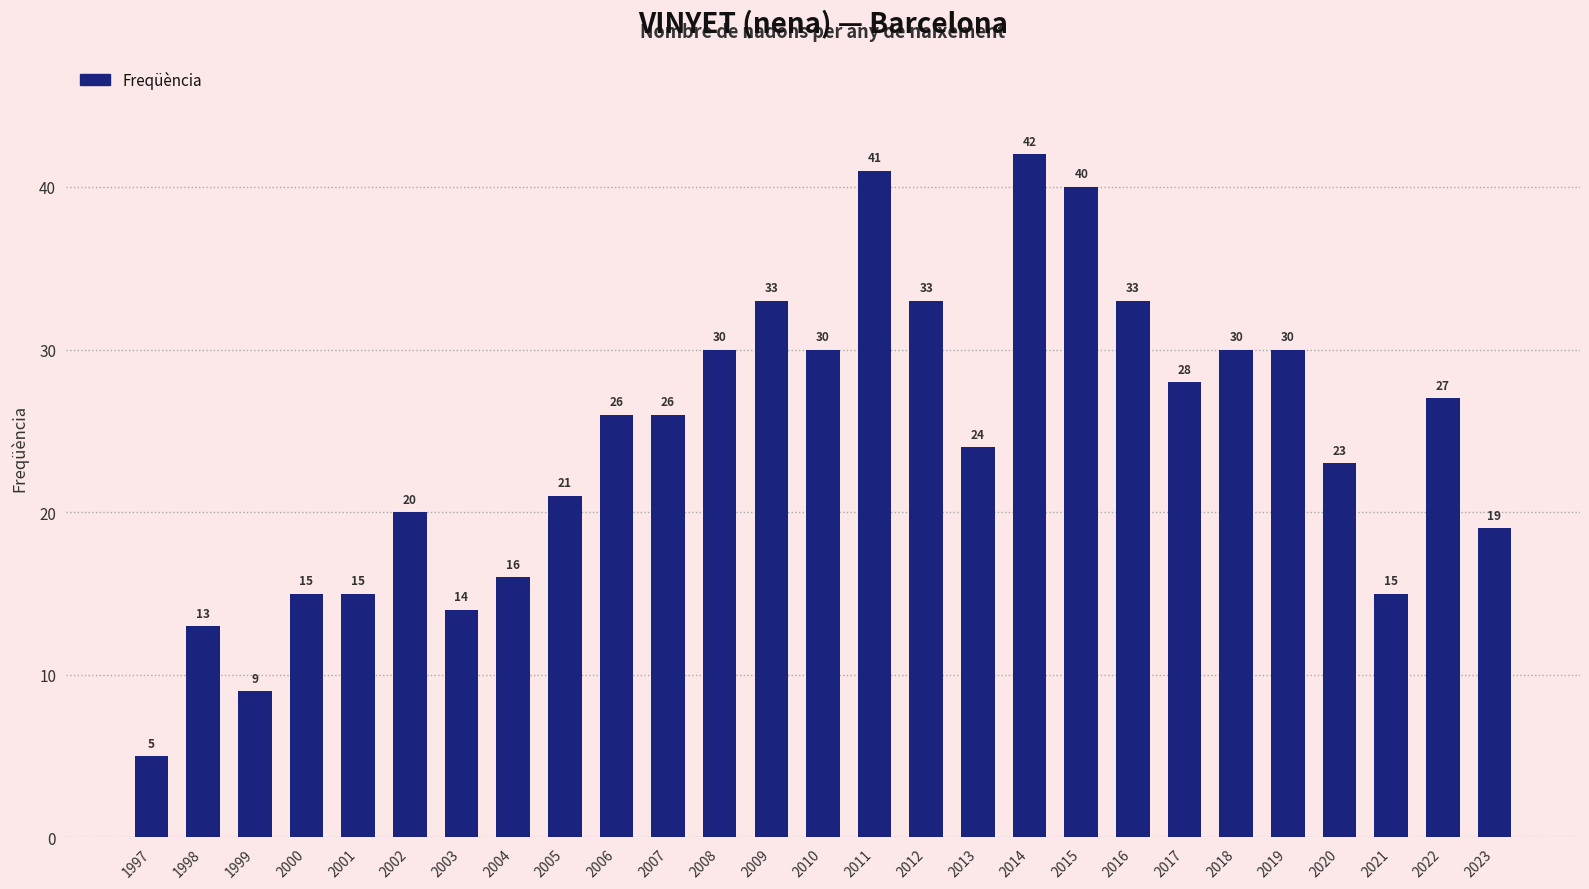

Reading left to right, what are all the values shown in this chart?

1997=5	1998=13	1999=9	2000=15	2001=15	2002=20	2003=14	2004=16	2005=21	2006=26	2007=26	2008=30	2009=33	2010=30	2011=41	2012=33	2013=24	2014=42	2015=40	2016=33	2017=28	2018=30	2019=30	2020=23	2021=15	2022=27	2023=19